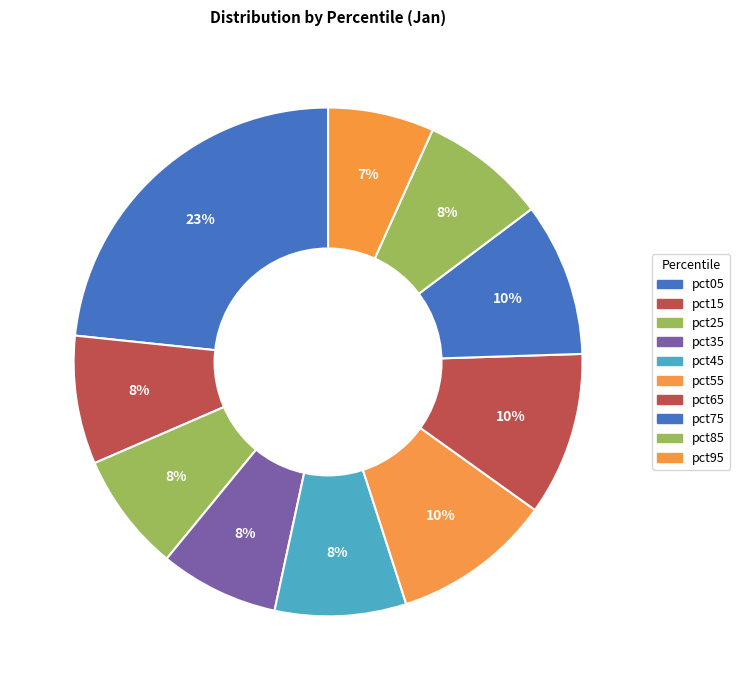

How much of the chart is everything except pct25?

92.4%